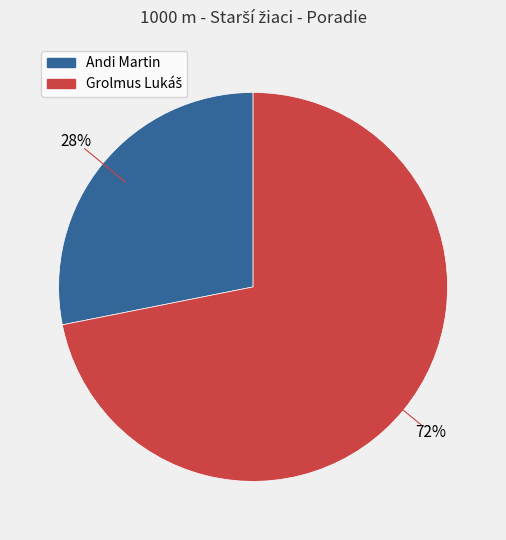

To the nearest percent, what portion does Andi Martin represent?

28%